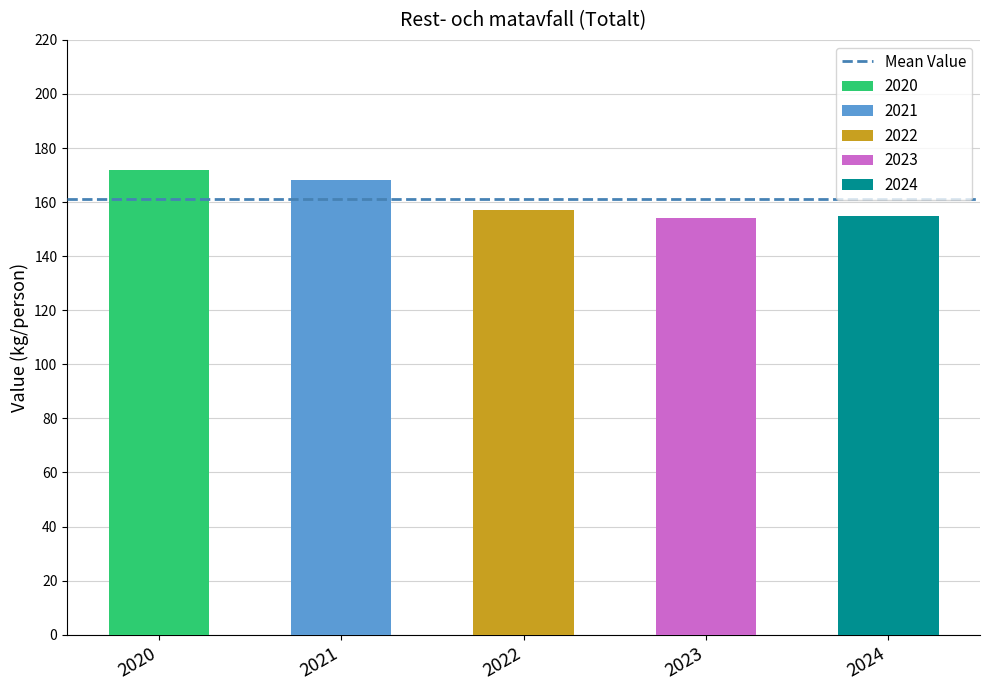

Is it true that the value at 2024 is 155?

True